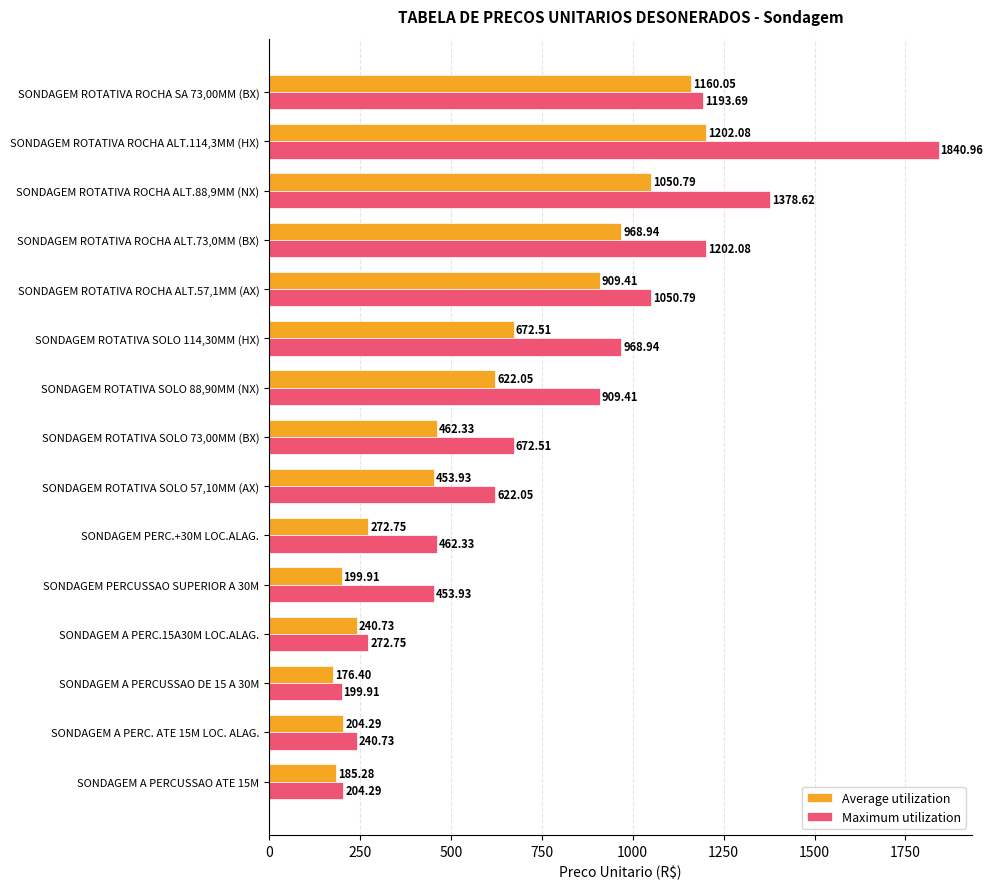

Which series changed the most between SONDAGEM A PERCUSSAO DE 15 A 30M and SONDAGEM PERC.+30M LOC.ALAG.?

Maximum utilization